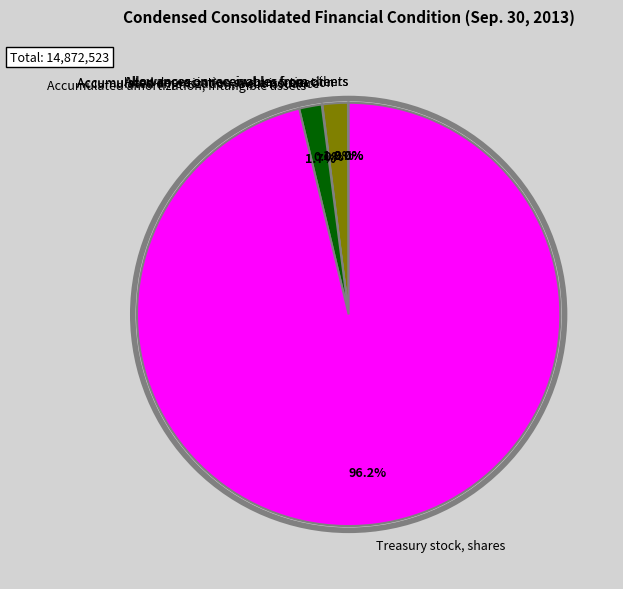

What percentage is NOT represented by Accumulated depreciation and amortization?

98.1%